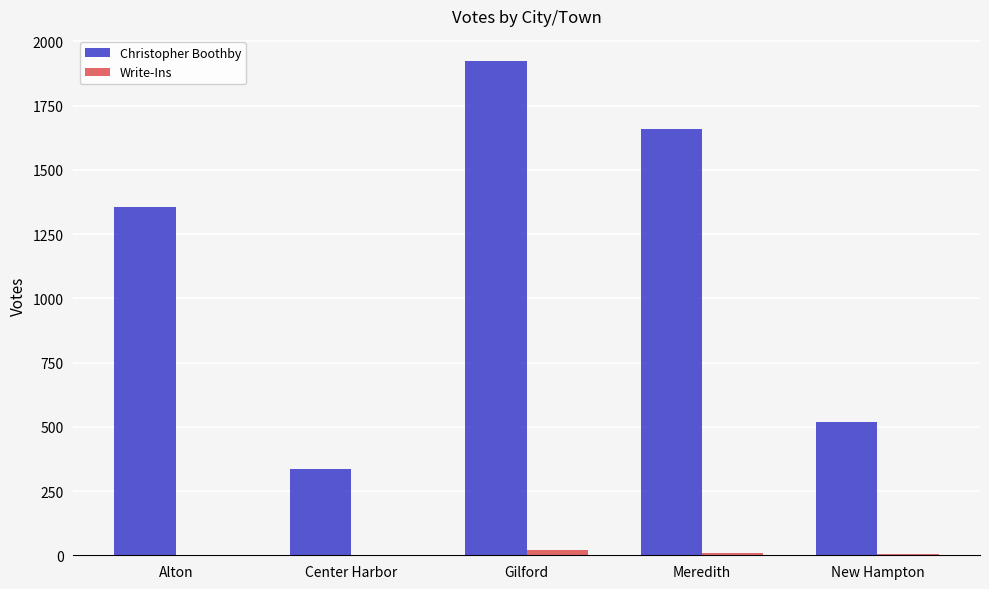

Which series has the largest range (max minus min)?

Christopher Boothby